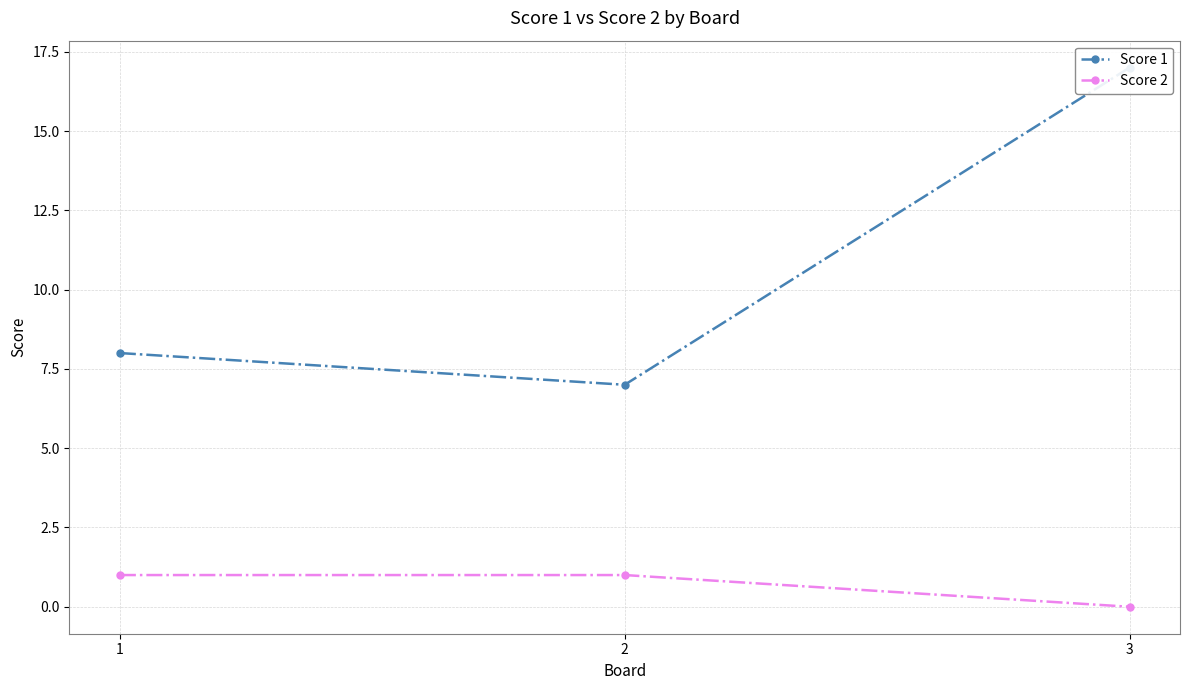

How many values in the Score 1 series are below 8?

1